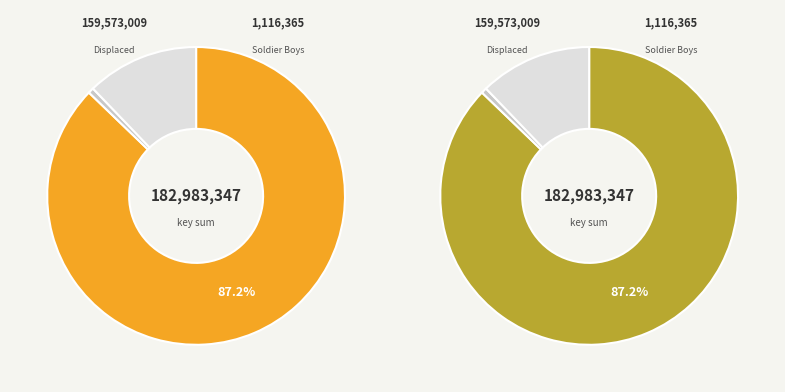

Between Soldier Boys
(9780689860218) and Displaced
(9781534452343), which is larger?

Displaced
(9781534452343)